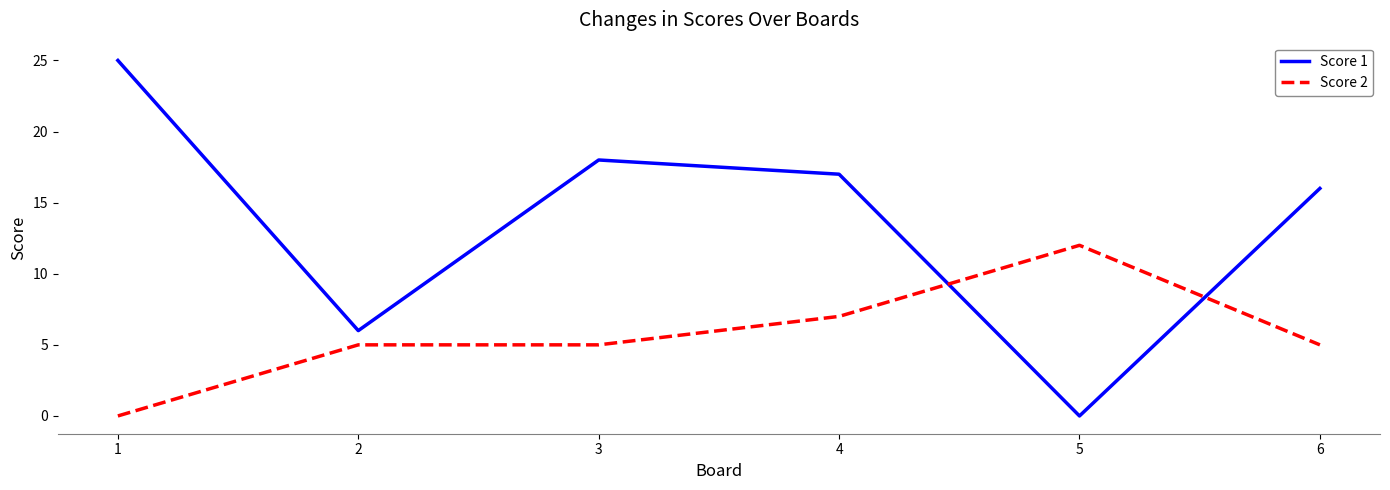

List the series in order of their peak value, highest first.

Score 1, Score 2